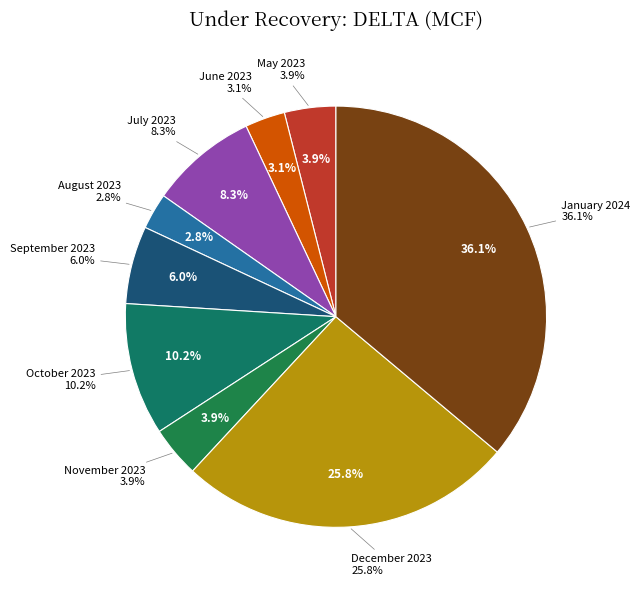

How many segments does this pie chart have?

9